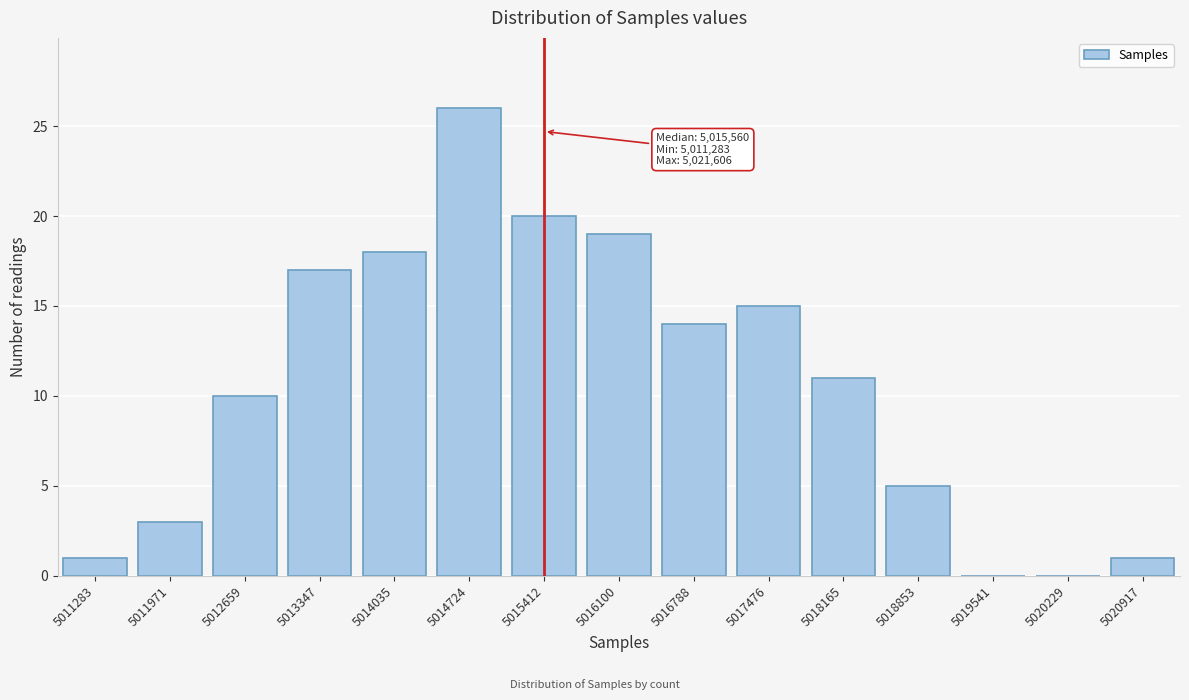

Reading left to right, transcribe all the data shown in this chart.

5011283=1	5011971=3	5012659=10	5013347=17	5014035=18	5014724=26	5015412=20	5016100=19	5016788=14	5017476=15	5018165=11	5018853=5	5019541=0	5020229=0	5020917=1